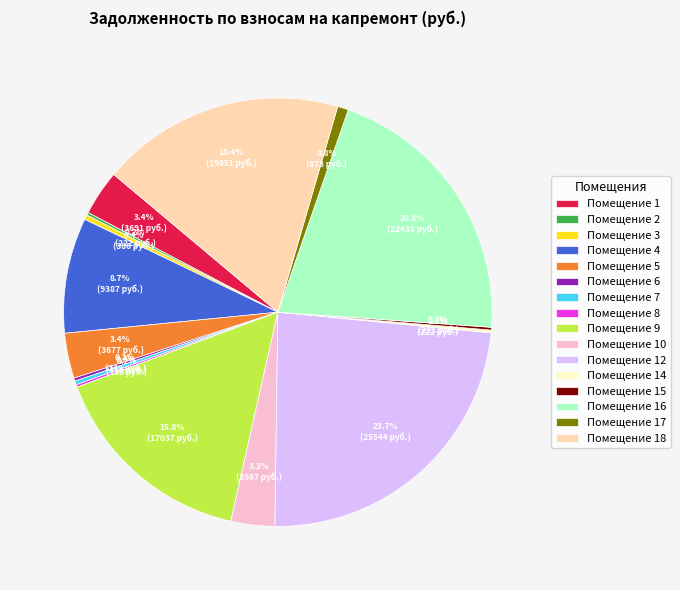

What percentage do Помещение 3 and Помещение 16 together represent?

21.2%